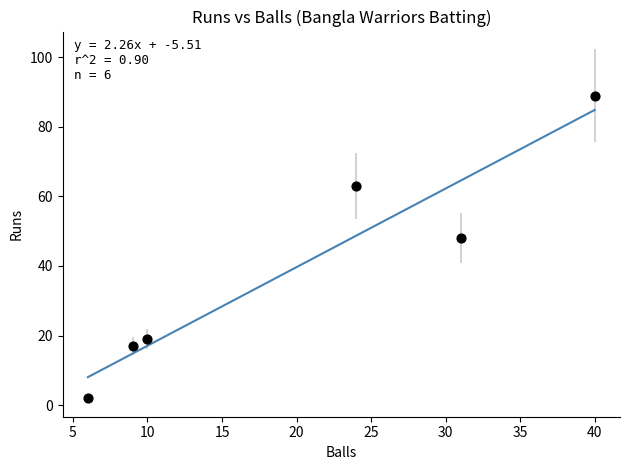

What is the range of X values (max minus min)?

34